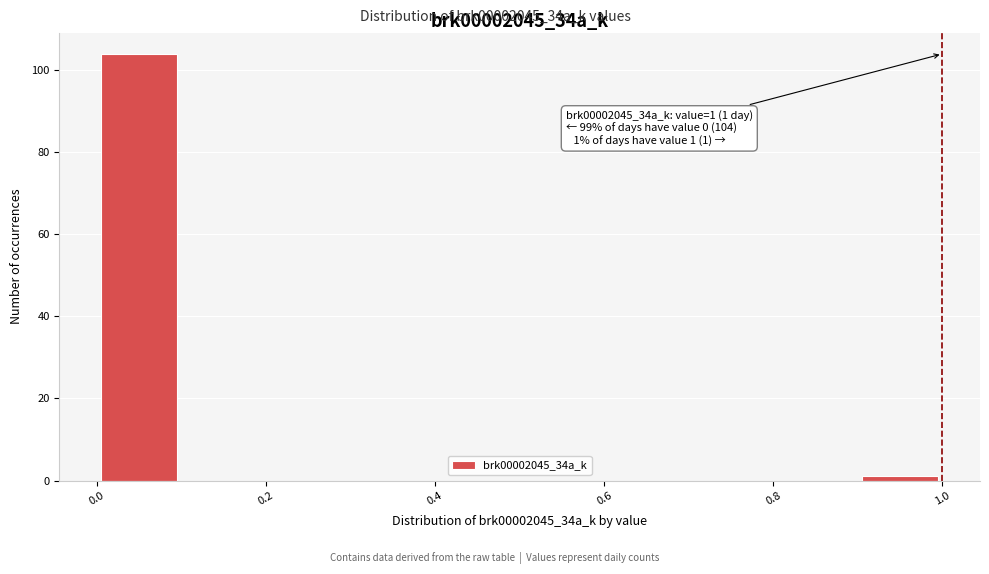

Over which range of the x-axis is the bar tallest?

0.0 to 0.1